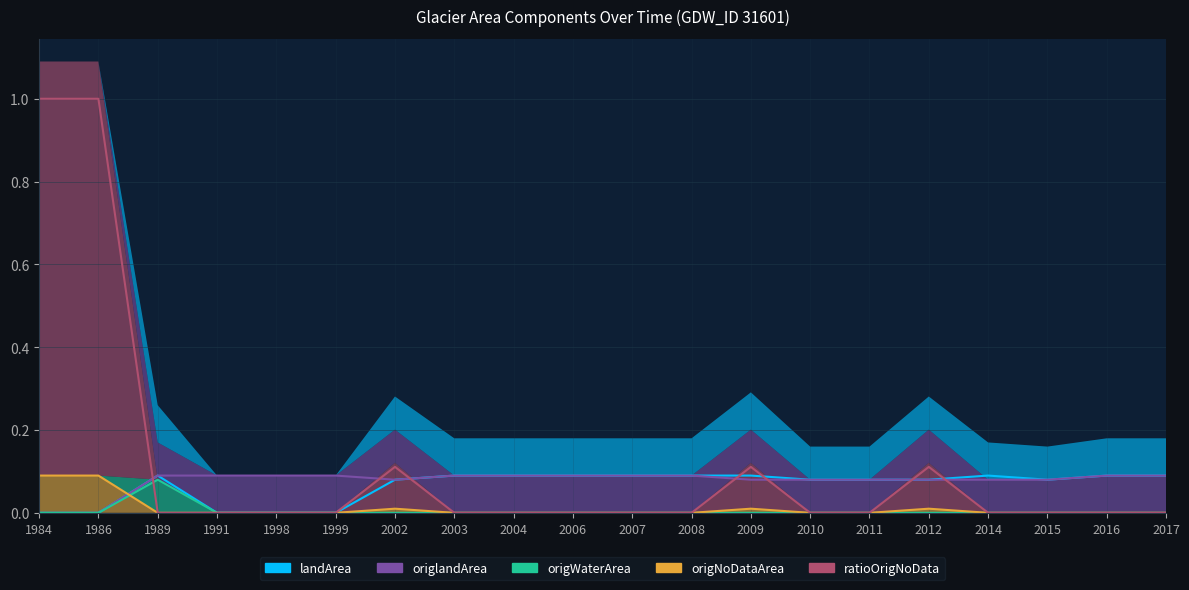

Which series has the largest range (max minus min)?

ratioOrigNoData